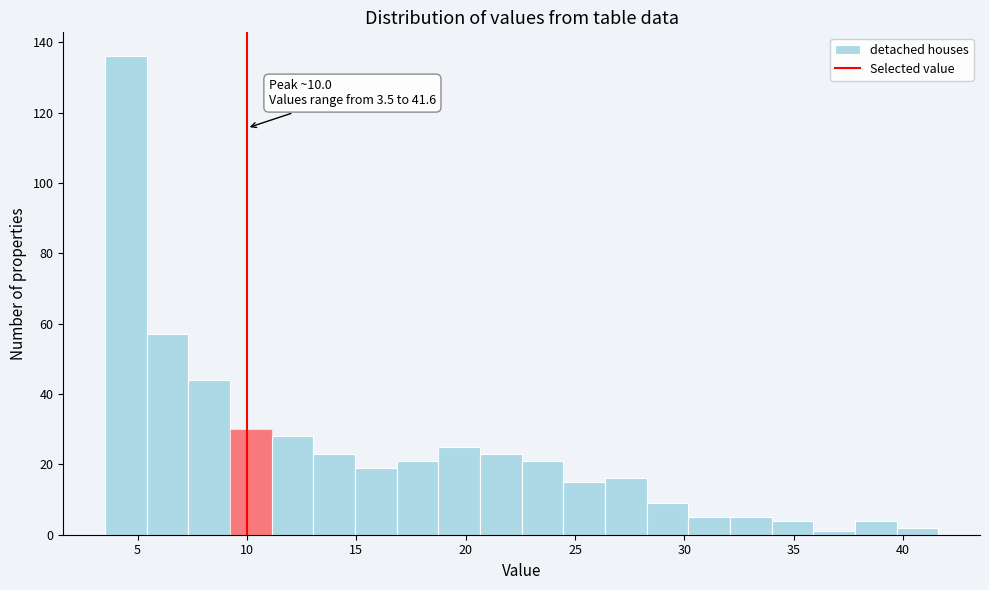

Read against the x-axis, roughly where is the centre of the tallest bar?

4.5